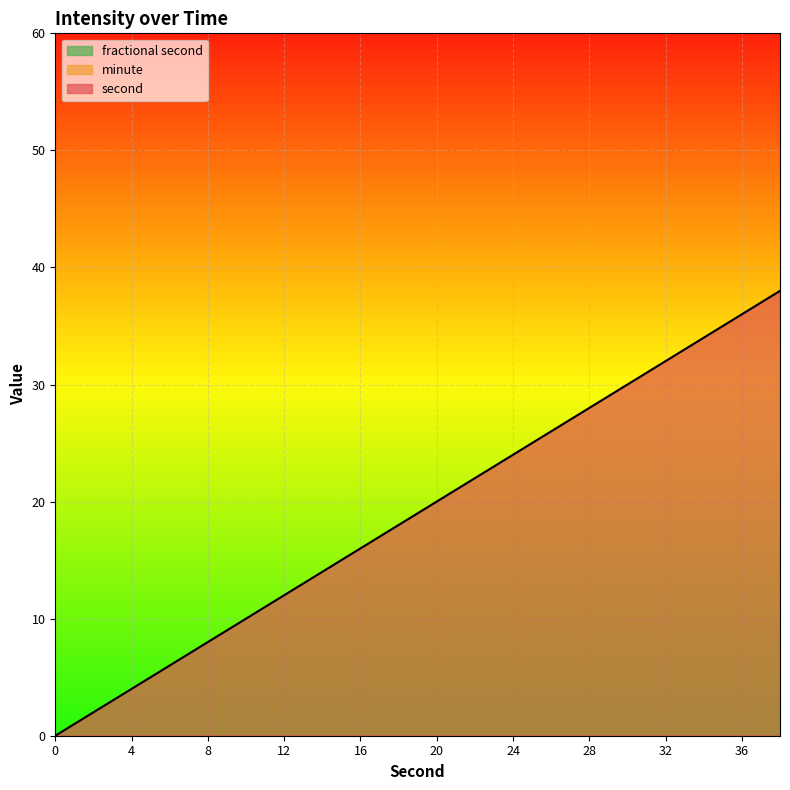

At 14, list the series in order from smallest to largest.

minute, fractional second, second